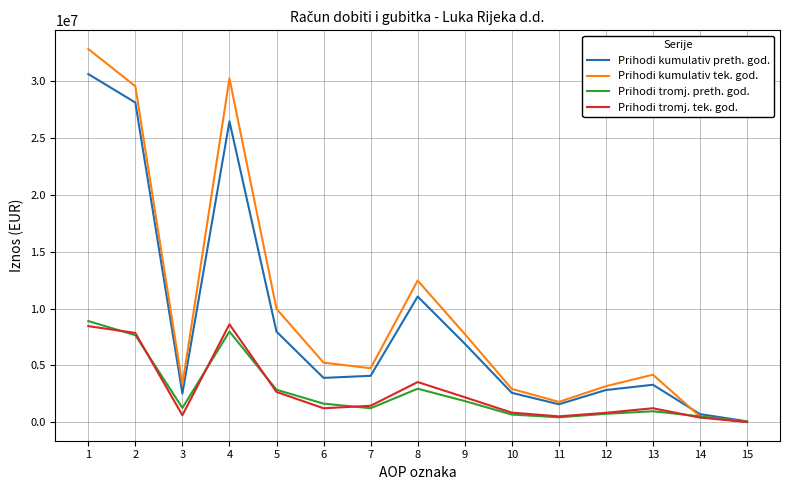

What are all the series names shown in the legend?

Prihodi kumulativ preth. god., Prihodi kumulativ tek. god., Prihodi tromj. preth. god., Prihodi tromj. tek. god.